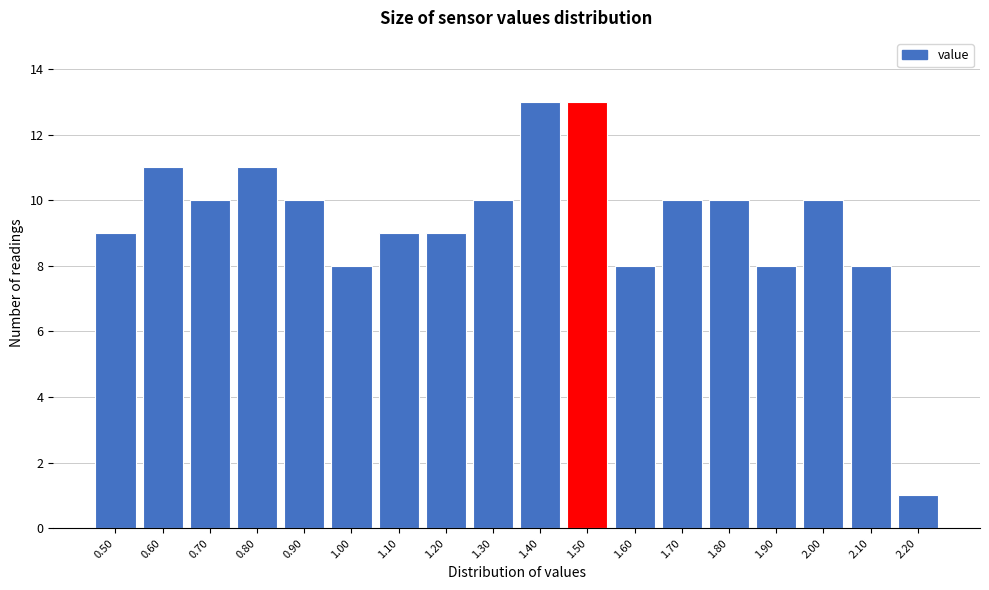

Reading left to right, list every bar in this chart as the range it spans on the x-axis followed by its height. The values are not printed on the chart, so give them approximately, as read against the axis.

0.45 to 0.55: 9
0.55 to 0.65: 11
0.65 to 0.75: 10
0.75 to 0.85: 11
0.85 to 0.95: 10
0.95 to 1.05: 8
1.05 to 1.15: 9
1.15 to 1.25: 9
1.25 to 1.35: 10
1.35 to 1.45: 13
1.45 to 1.55: 13
1.55 to 1.65: 8
1.65 to 1.75: 10
1.75 to 1.85: 10
1.85 to 1.95: 8
1.95 to 2.05: 10
2.05 to 2.15: 8
2.15 to 2.25: 1